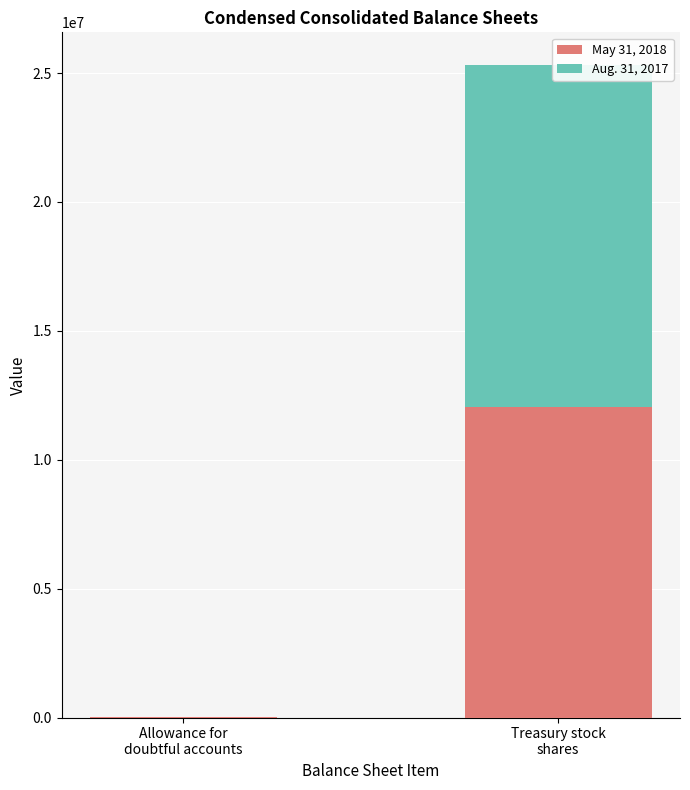

Which series has the largest total across all categories?

Aug. 31, 2017